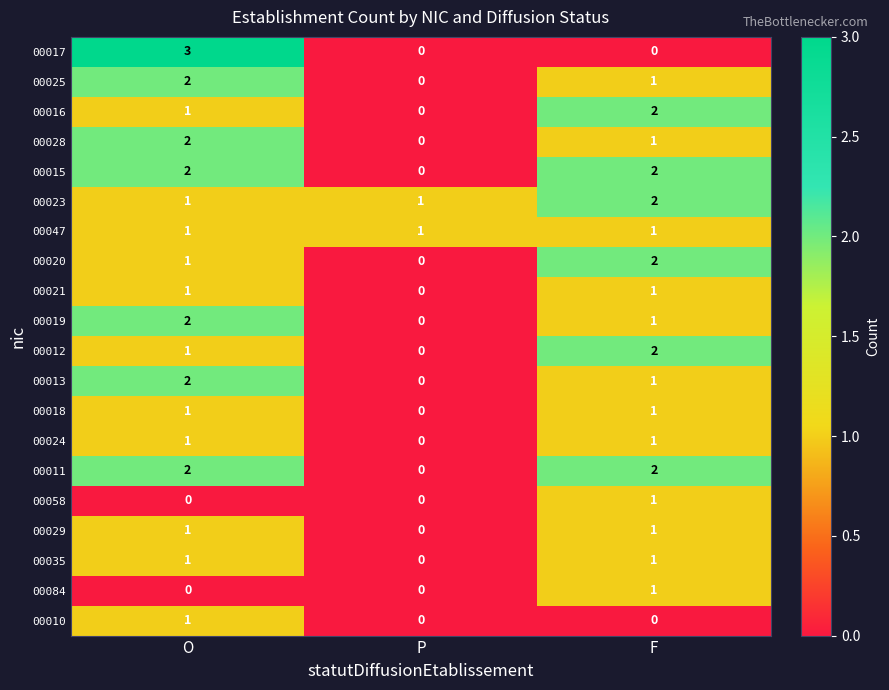

At which category is the sum across all series the highest?

O